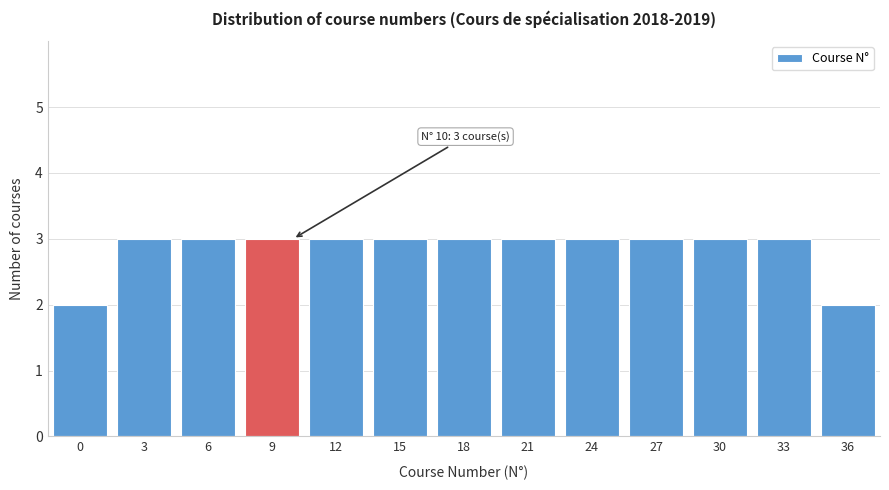

Reading left to right, extract all data points from this chart.

0=2	3=3	6=3	9=3	12=3	15=3	18=3	21=3	24=3	27=3	30=3	33=3	36=2